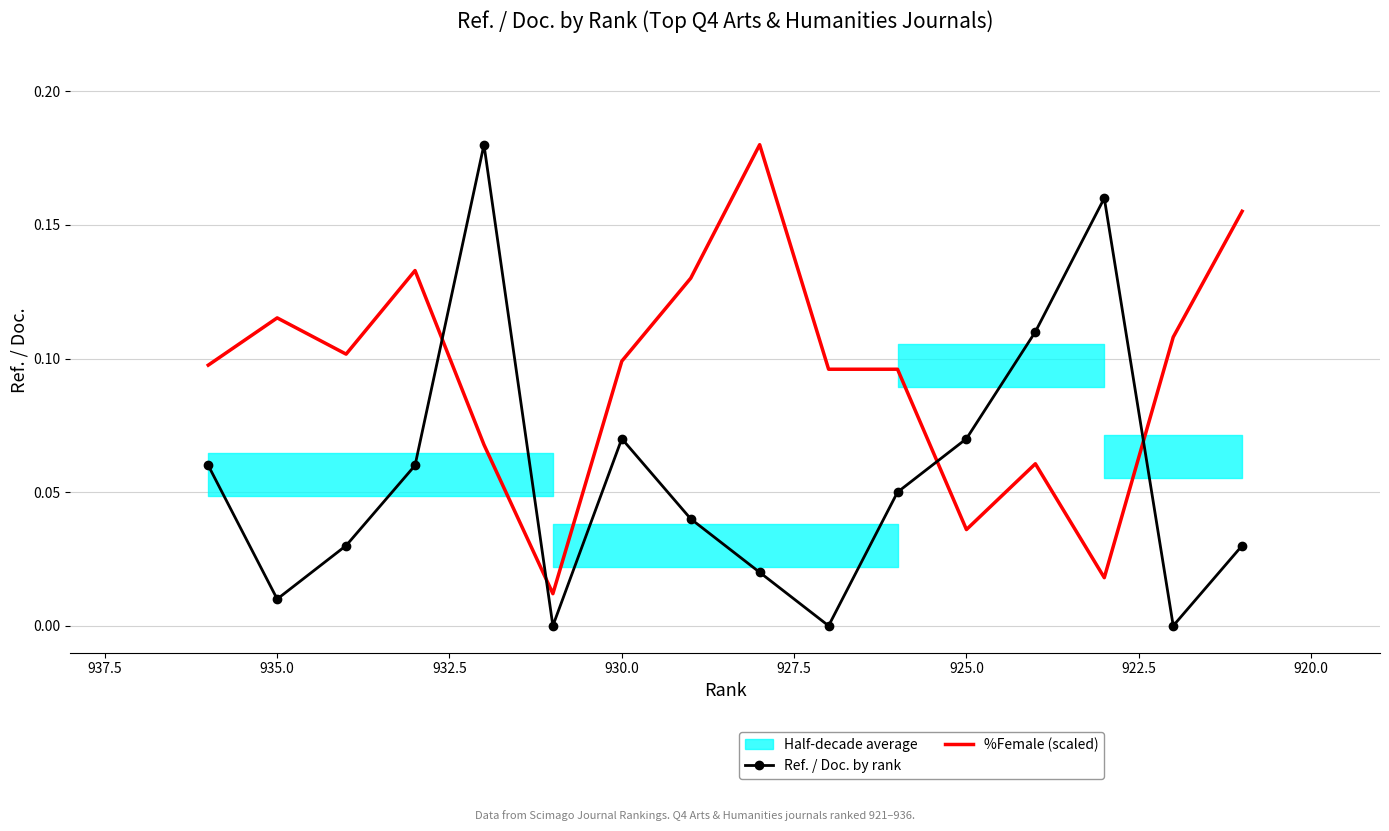

Is it true that %Female (scaled) equals 0.1 at 15?

False